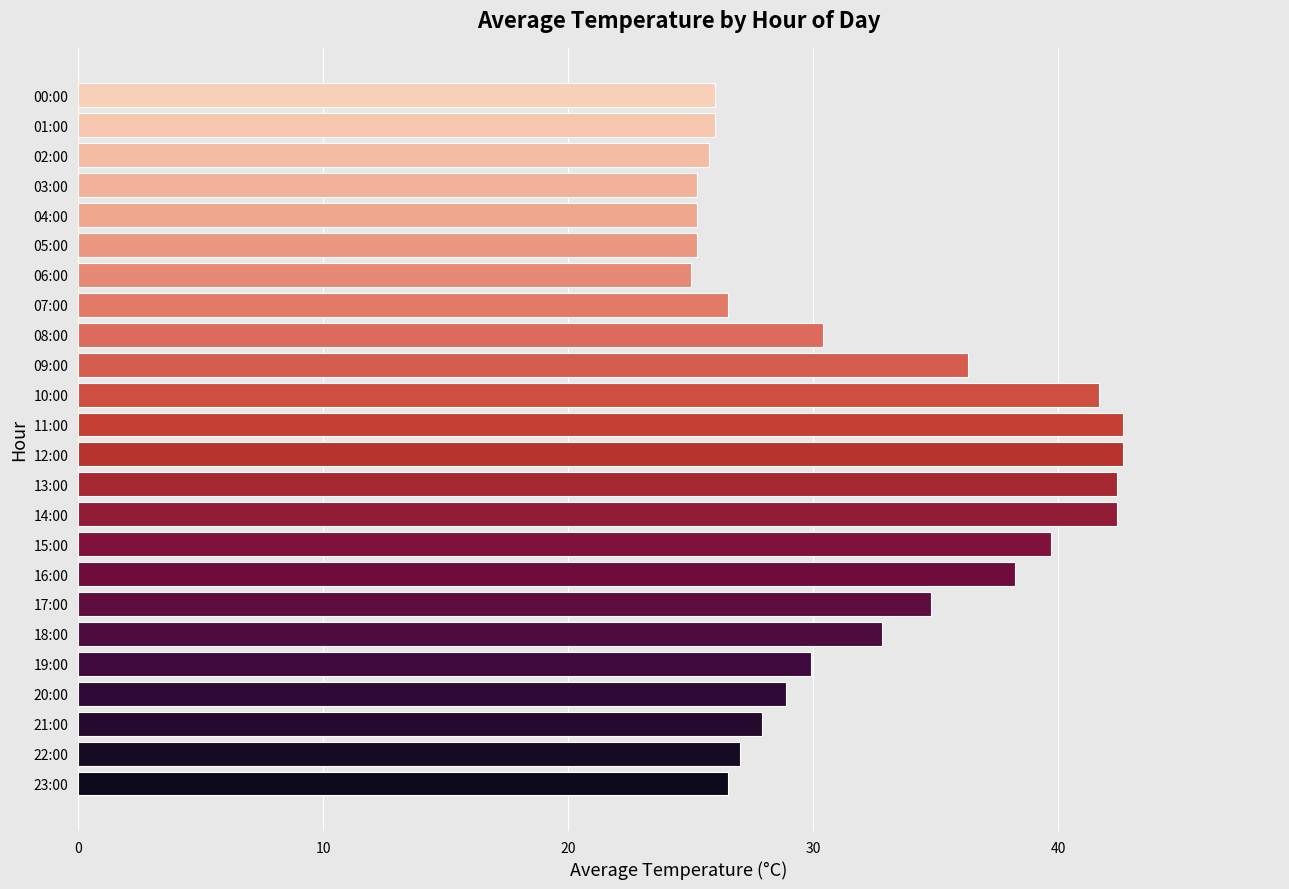

Count the number of data series in this chart.

1